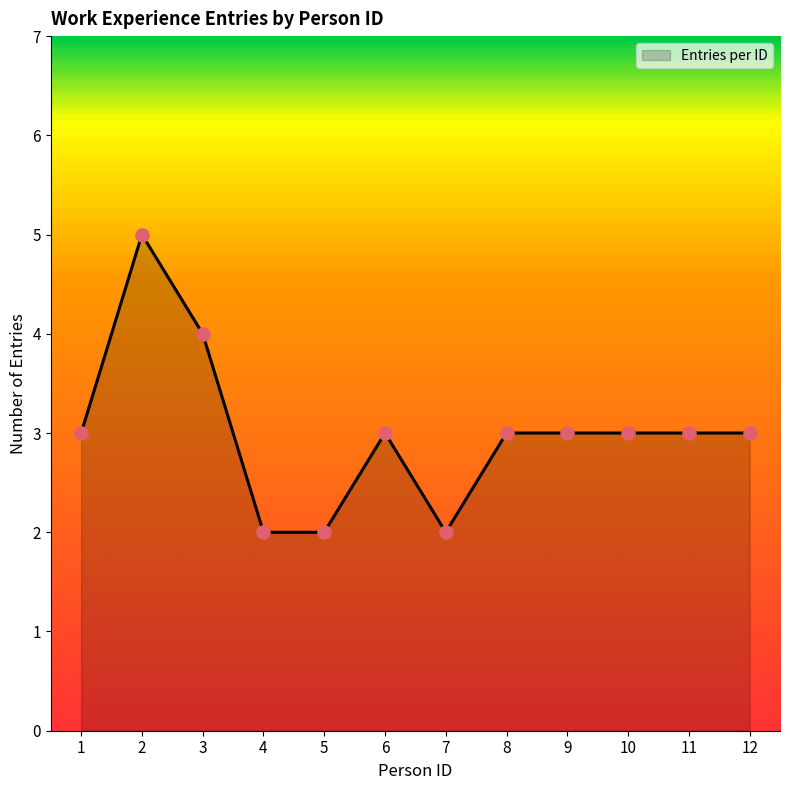

What is the change in value from 3 to 11?

-1